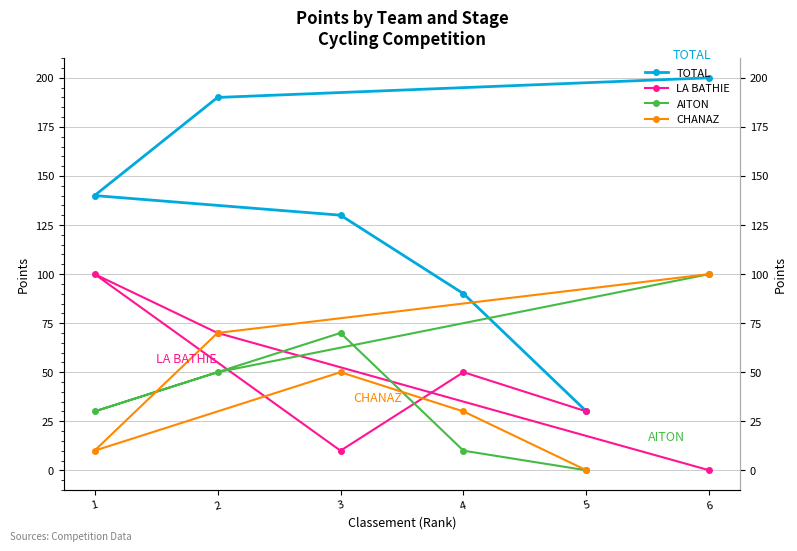

How many values in AITON are above zero?

5